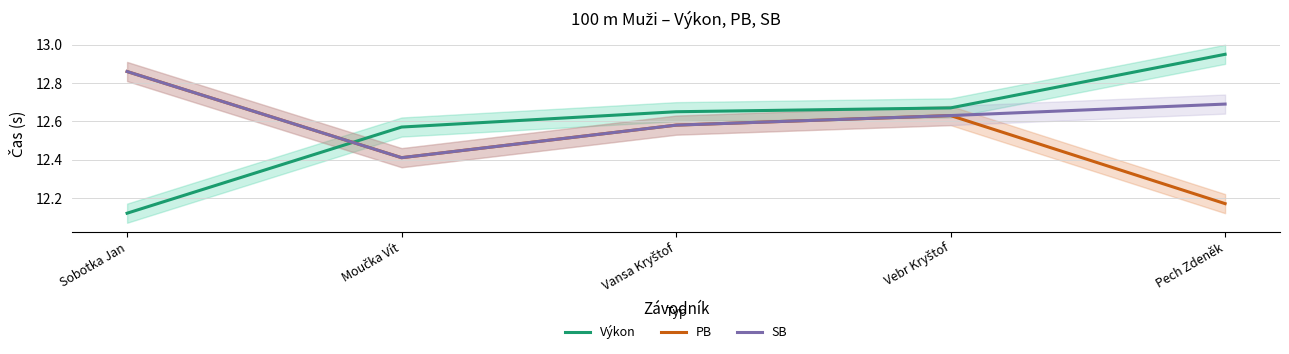

What is the maximum value shown in the chart?

12.9